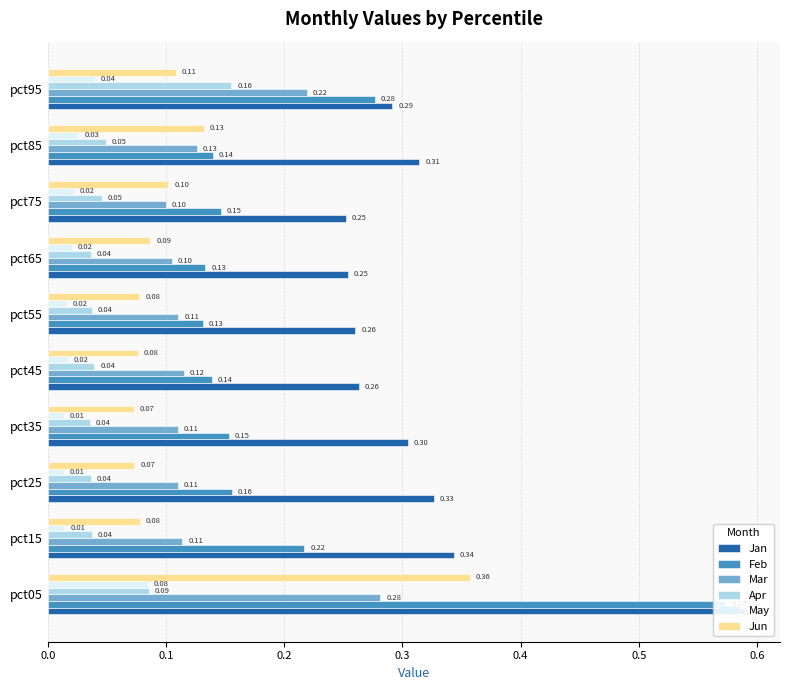

Are the bars grouped side by side (vs. stacked)?

Yes